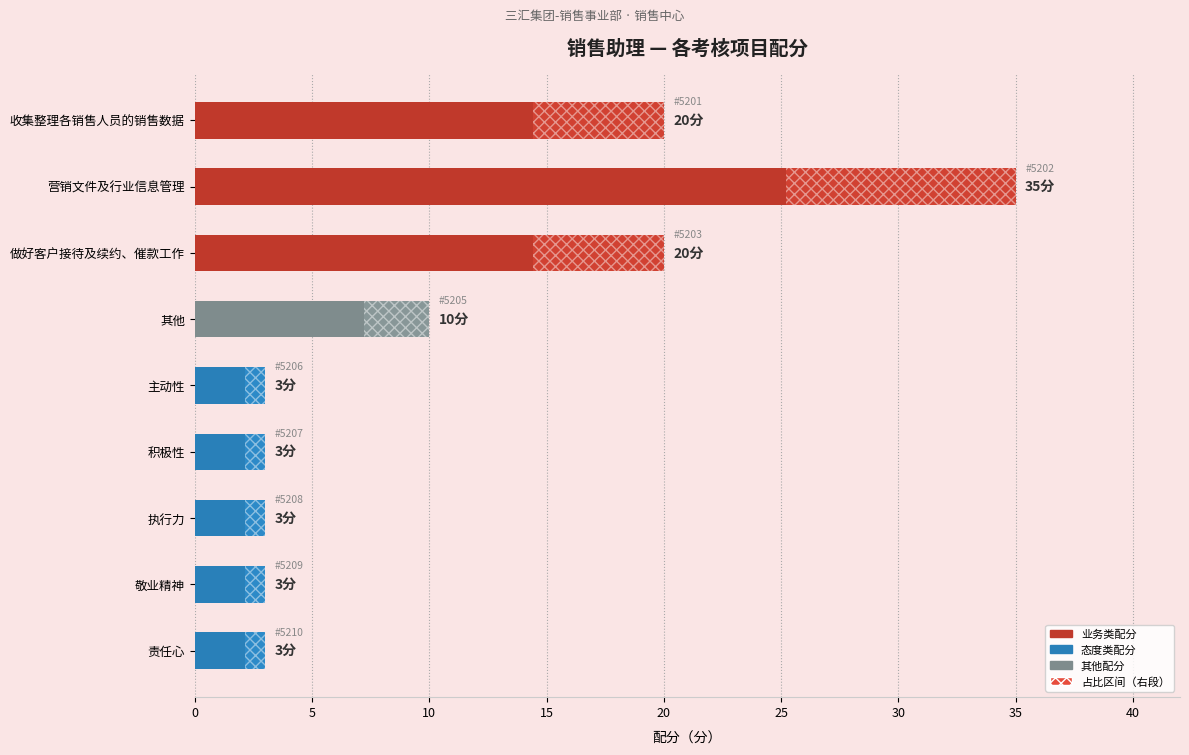

What is the difference between the second highest and second lowest values?

17